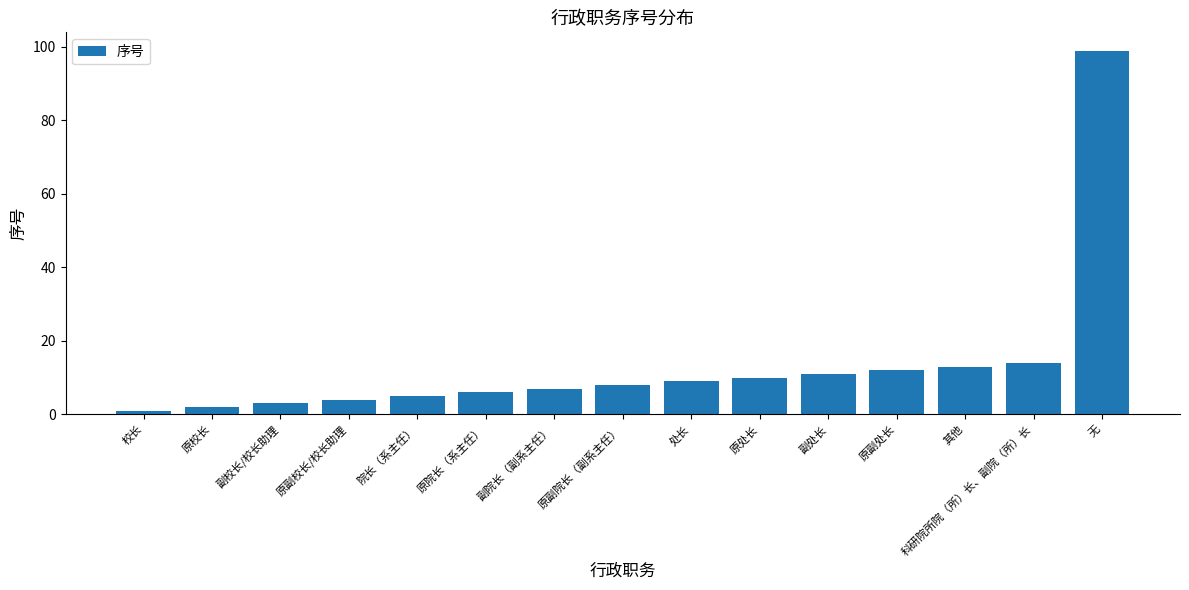

What is the label of the 8th bar from the left?

原副院长（副系主任）